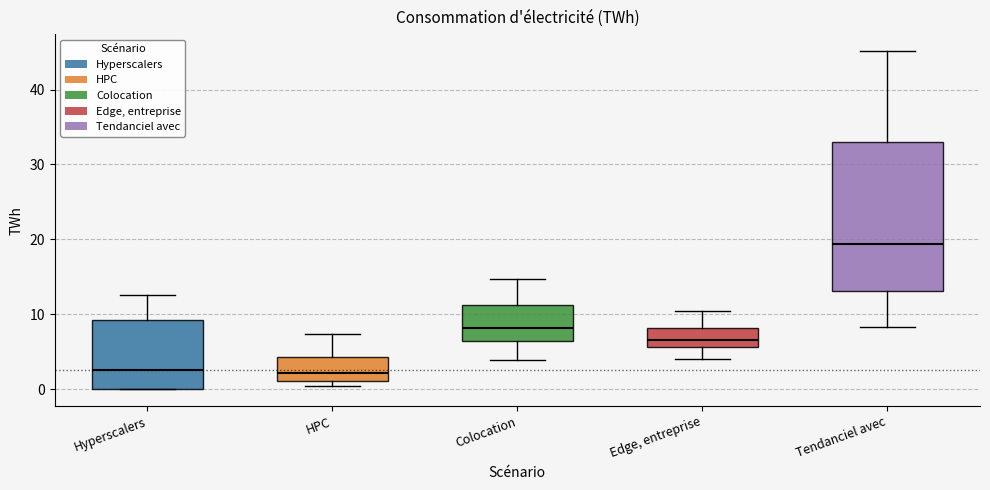

Where is the upper edge of the box for Edge, entreprise on the y-axis? The values are not printed on the chart, so give them approximately, as read against the axis.

8